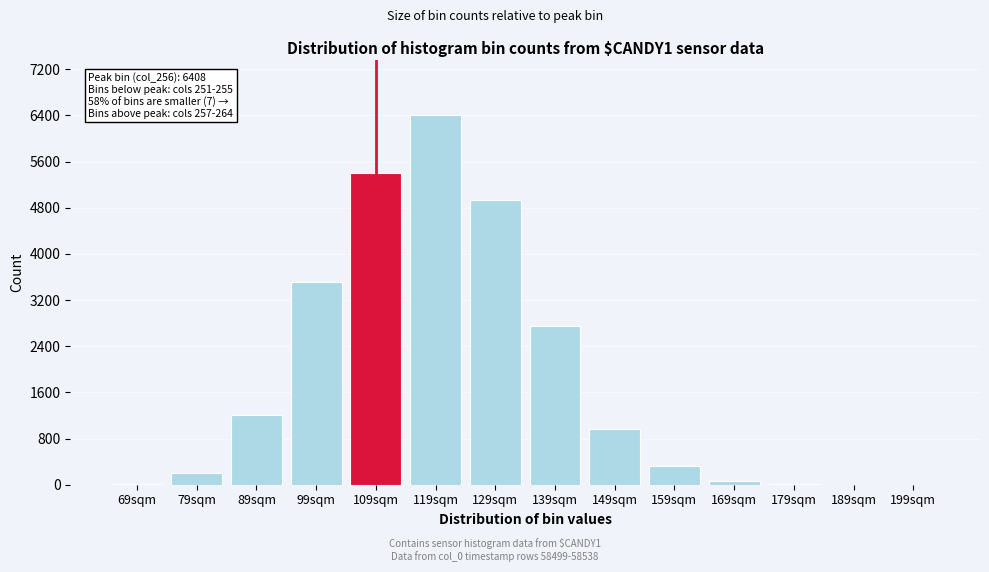

Is it true that the value at 119sqm is 8457?

False